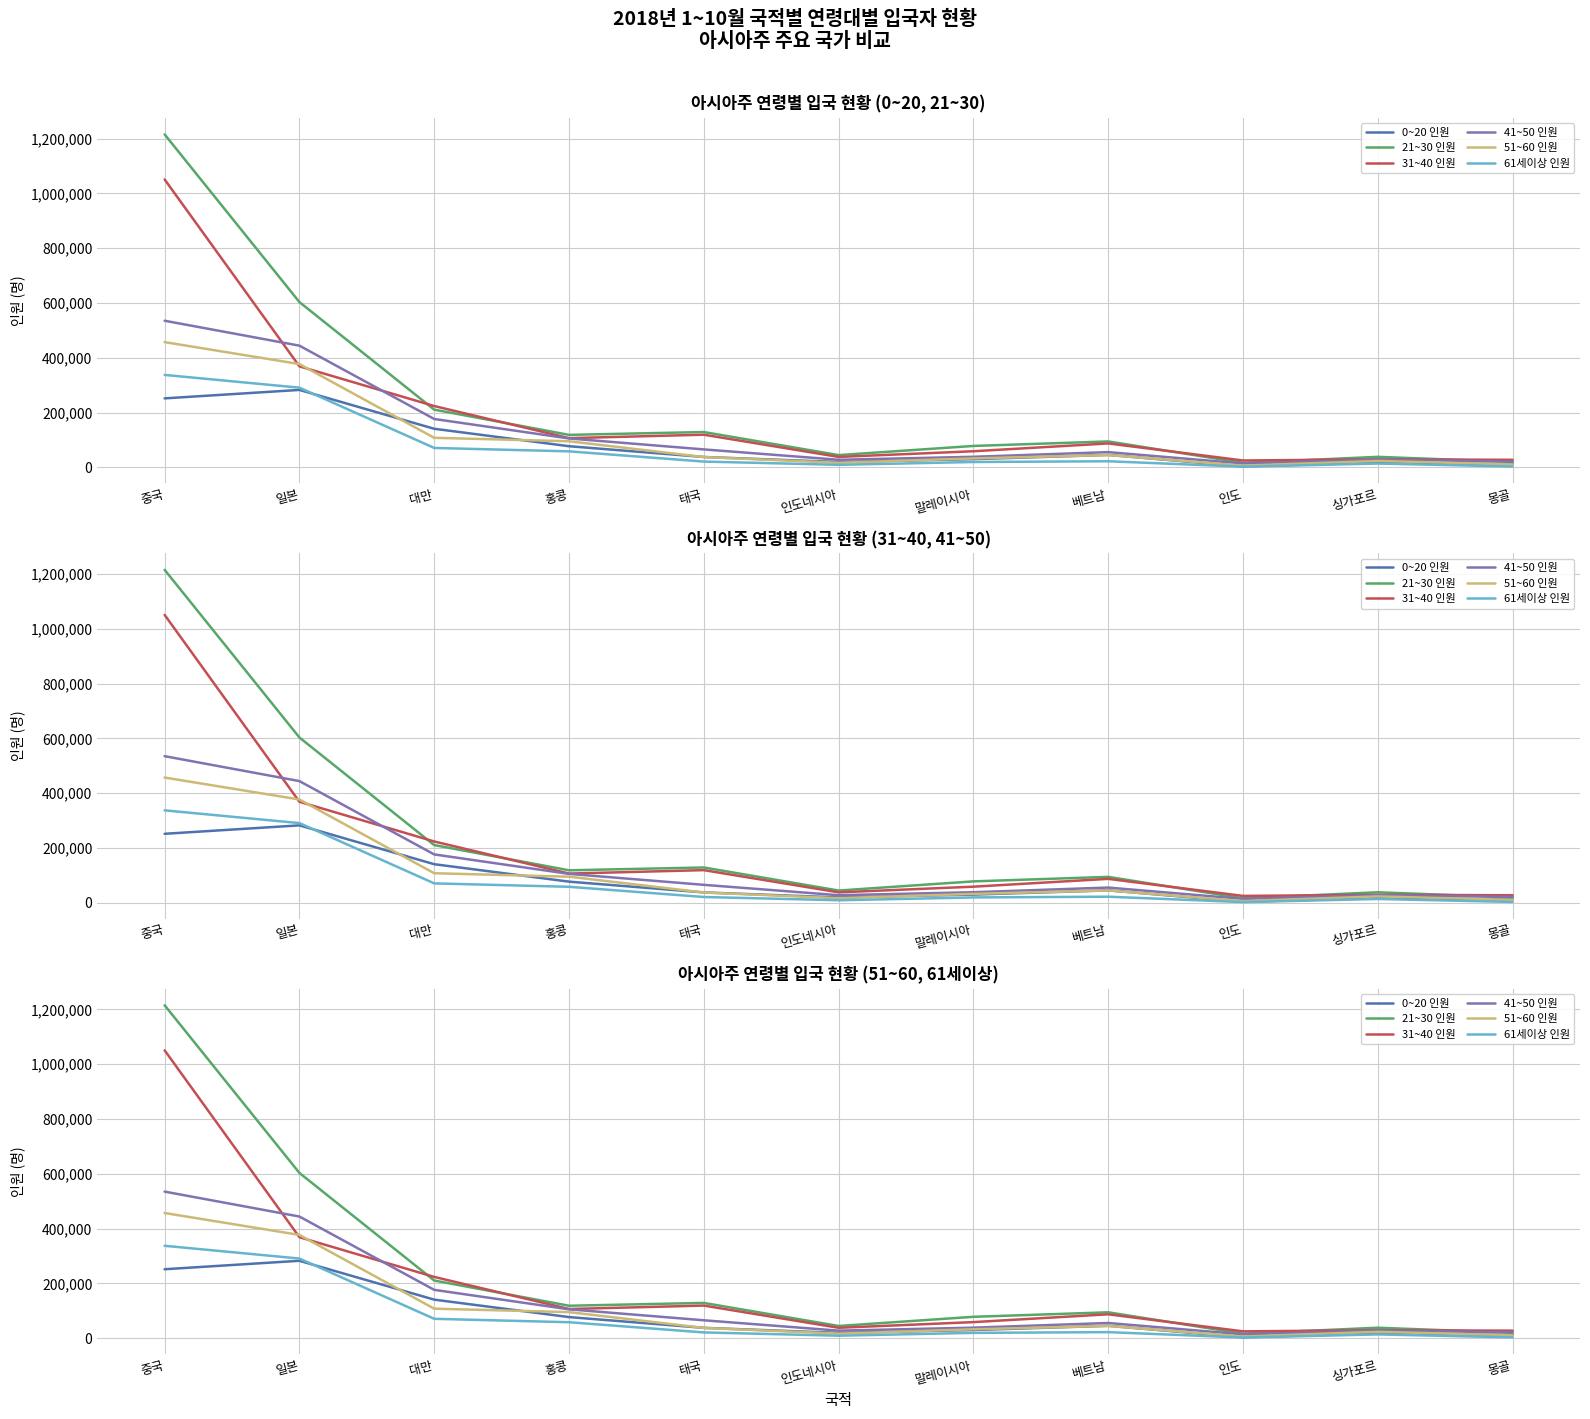

What is the average value of the 61세이상 인원 series?

77364